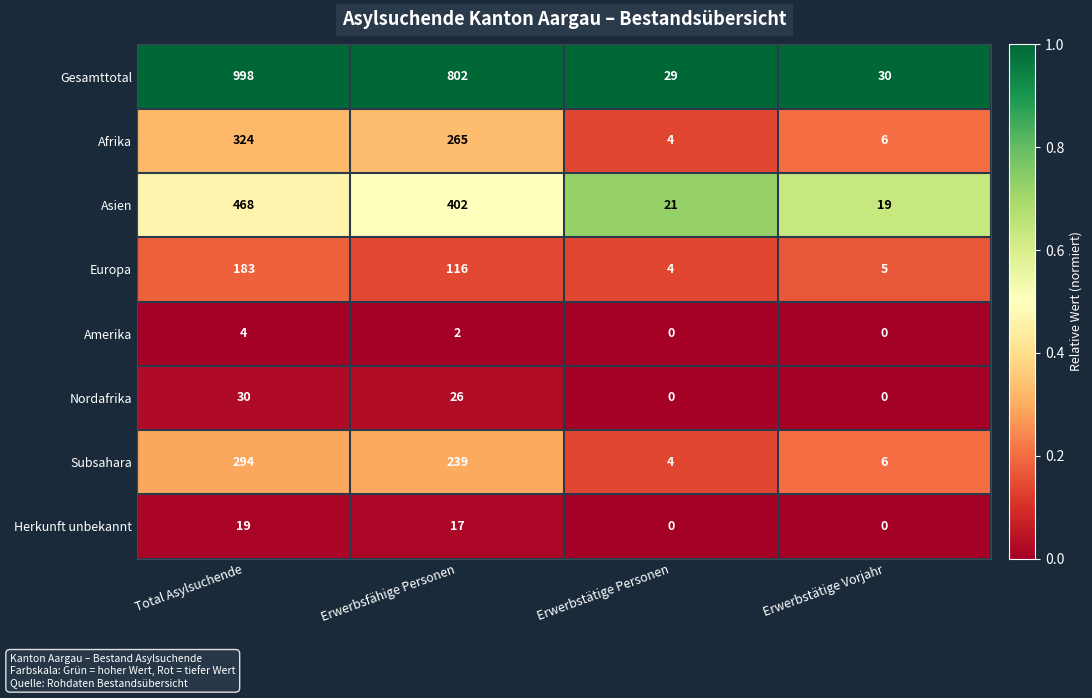

What is the difference between the highest and lowest values at Erwerbstätige Personen?

29